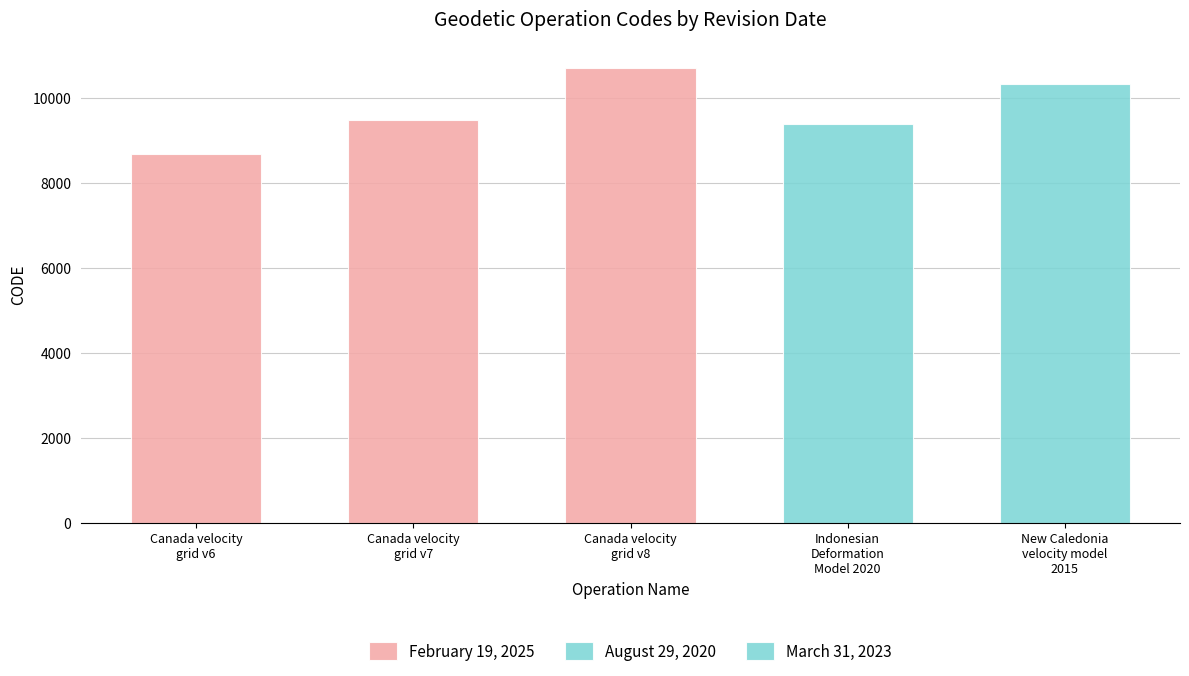

List the labels in order of value, smallest first.

February 19, 2025, August 29, 2020, February 19, 2025, March 31, 2023, February 19, 2025